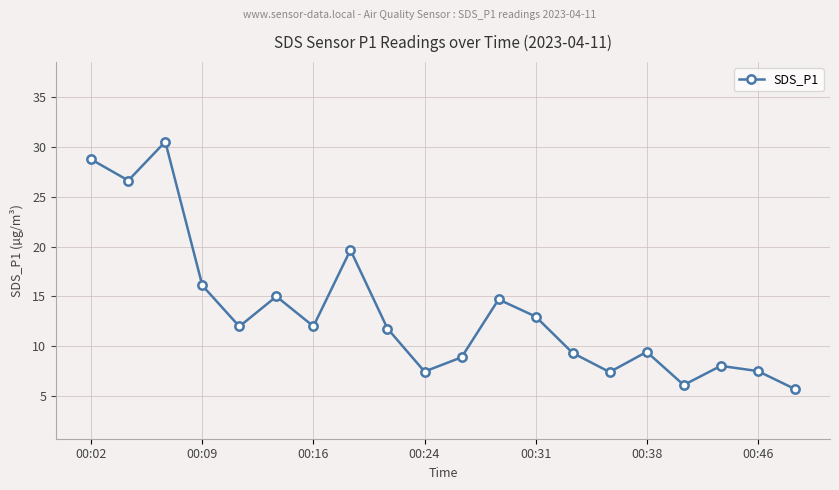

How many interior local valleys (lower than both neighbors) does the data have?

6